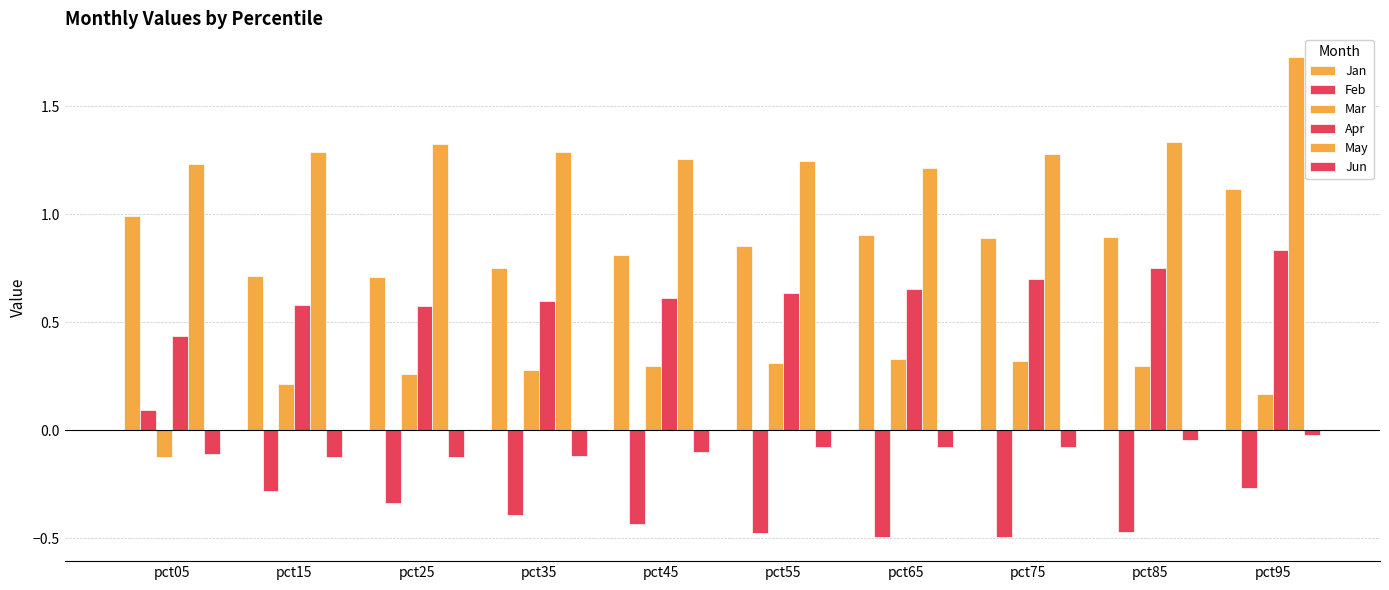

What is the maximum value shown in the chart?

1.7